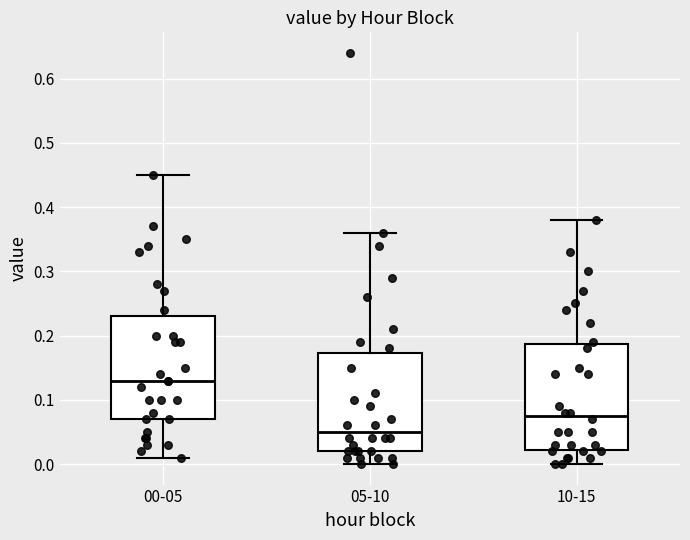

Reading left to right, read every box against the y-axis: the position of its median line, the range the box covers, and the ends of its whiskers. The values are not printed on the chart, so give them approximately, as read against the axis.

00-05: median 0.13, box 0.07 to 0.23, whiskers 0.01 to 0.45
05-10: median 0.05, box 0.02 to 0.17, whiskers 0.00 to 0.36
10-15: median 0.08, box 0.02 to 0.19, whiskers 0.00 to 0.38